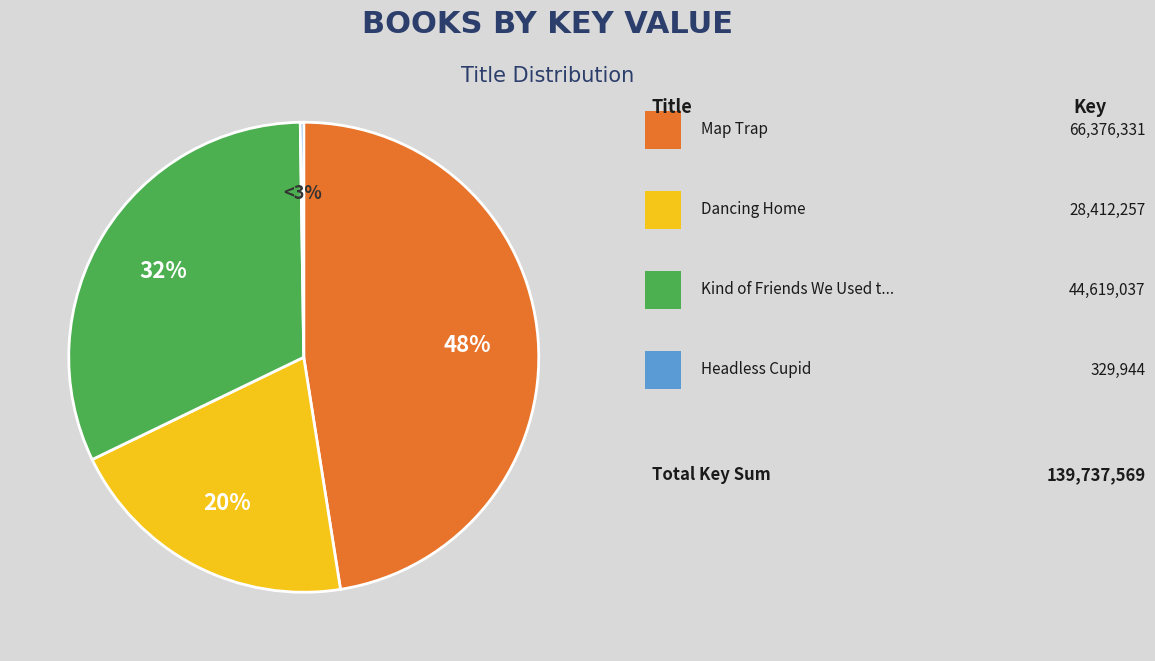

The Headless Cupid slice represents 12% of the pie. True or false?

False